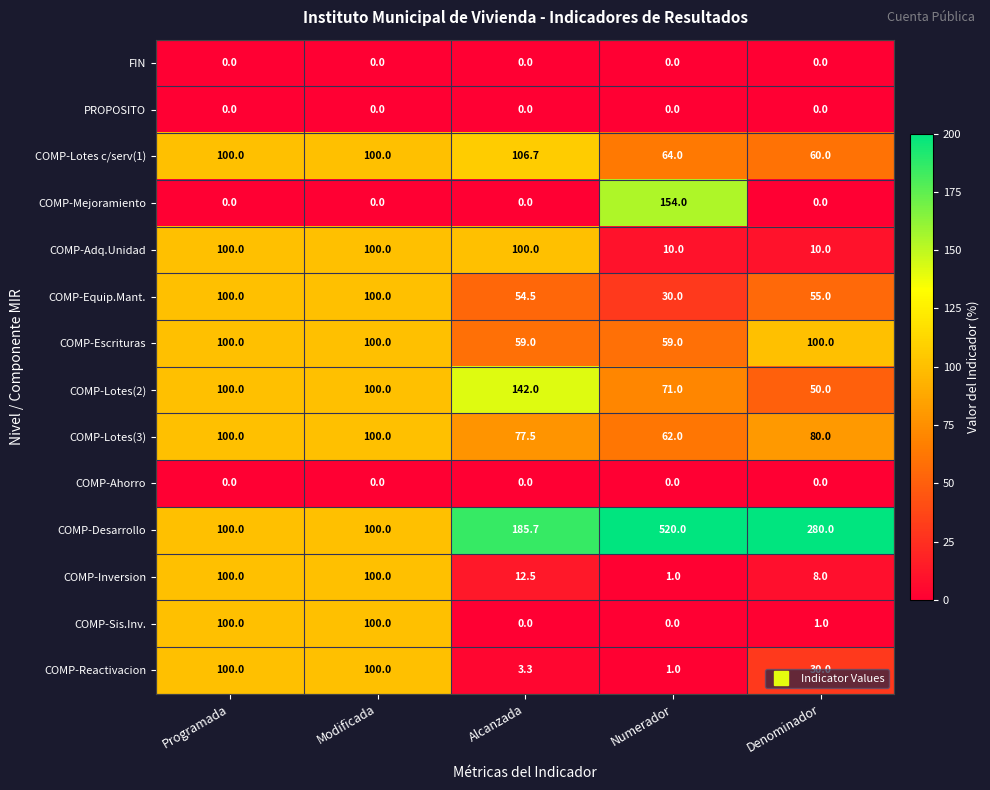

Which series has the largest range (max minus min)?

COMP-Desarrollo